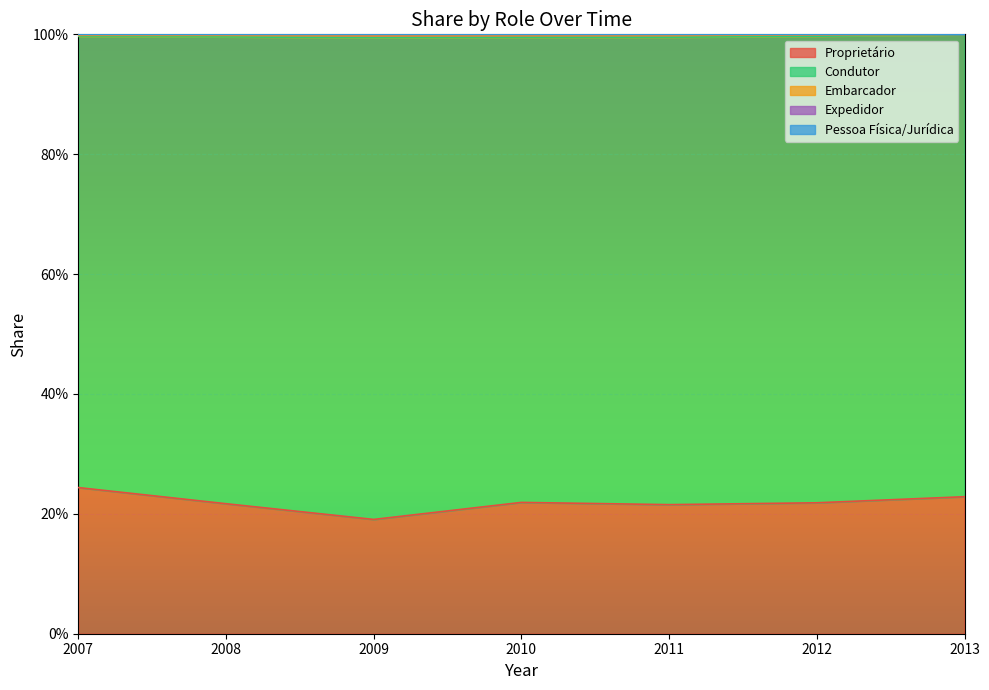

Count the Pessoa Física/Jurídica values in the range 0 to 1.

7